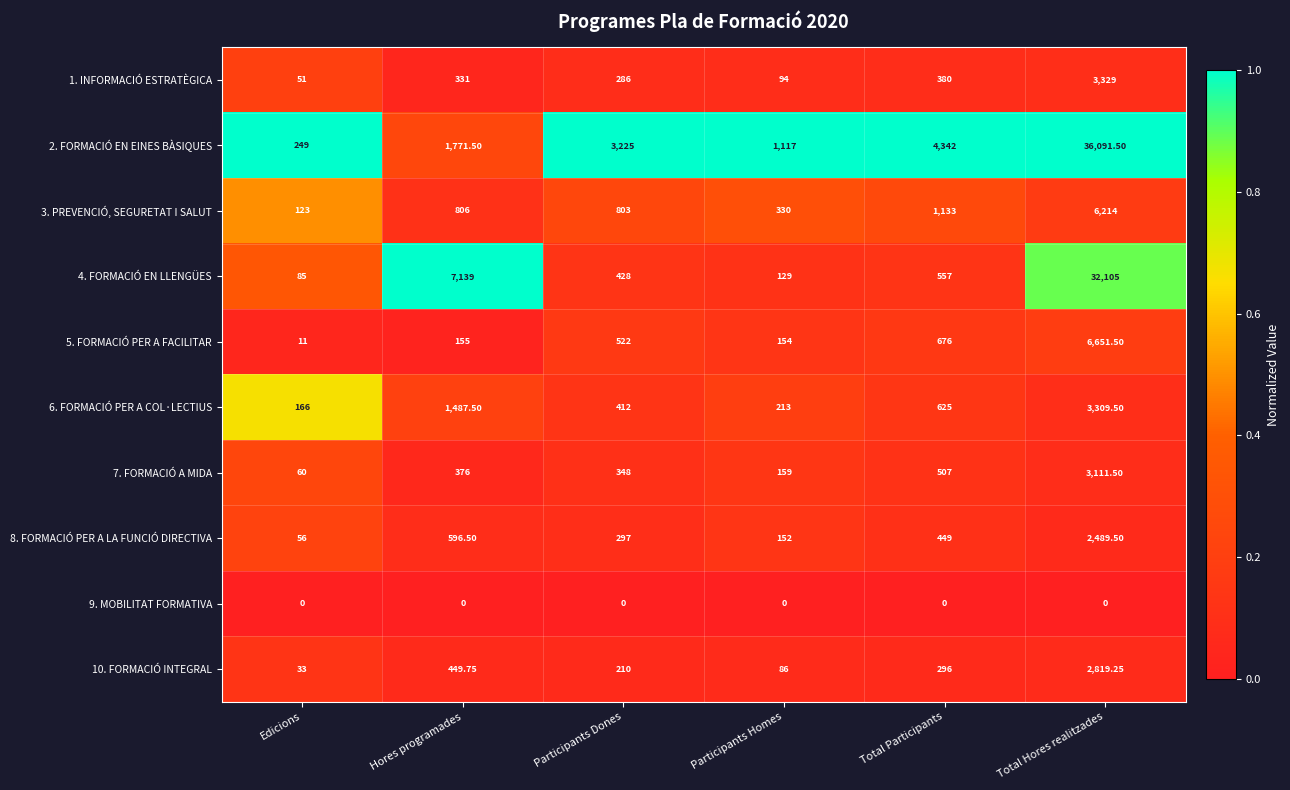

Which category has the highest value in the 8. FORMACIÓ PER A LA FUNCIÓ DIRECTIVA series?

Total Hores realitzades